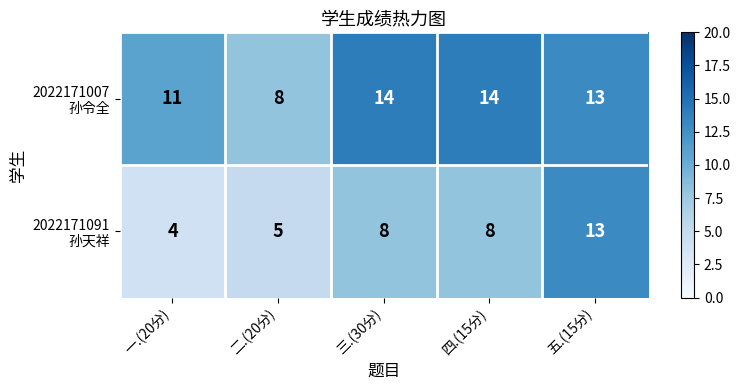

At which category is the sum across all series the highest?

五.(15分)